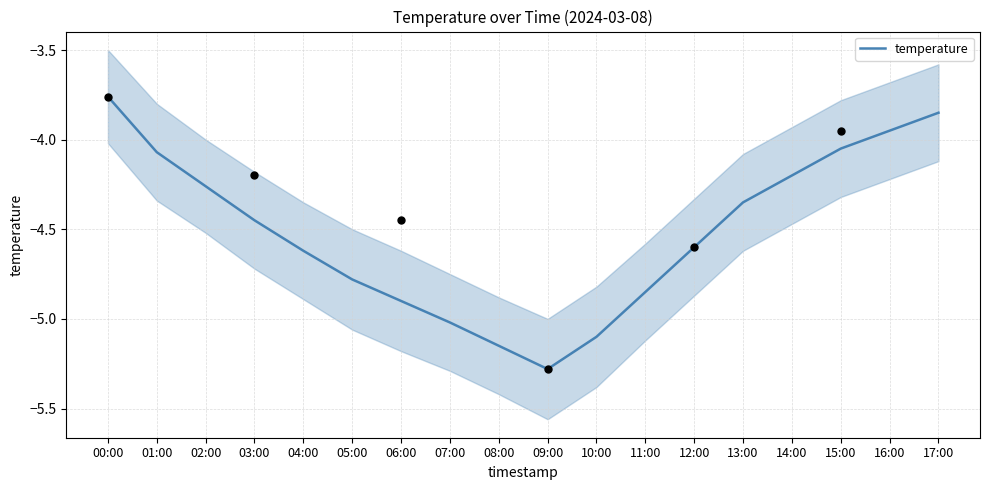

What is the change in value from 11:00 to 17:00?

+1.0